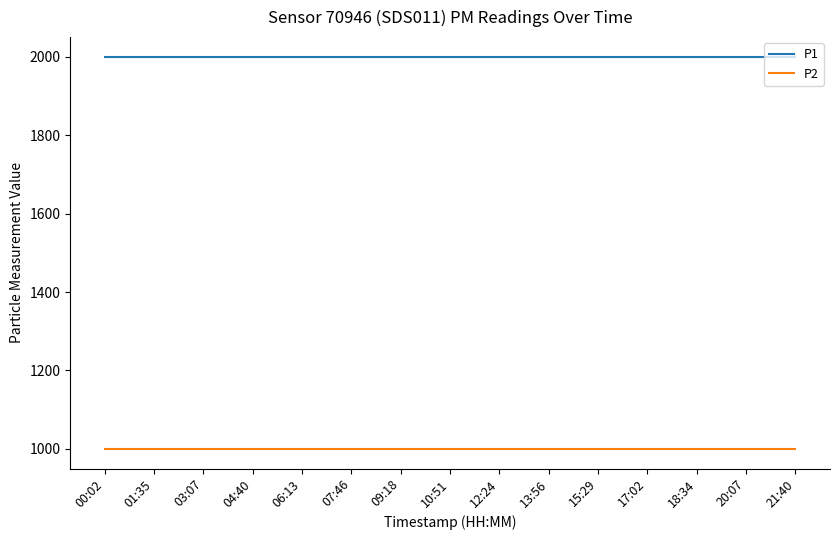

True or false: P2 and P1 intersect in this chart.

False